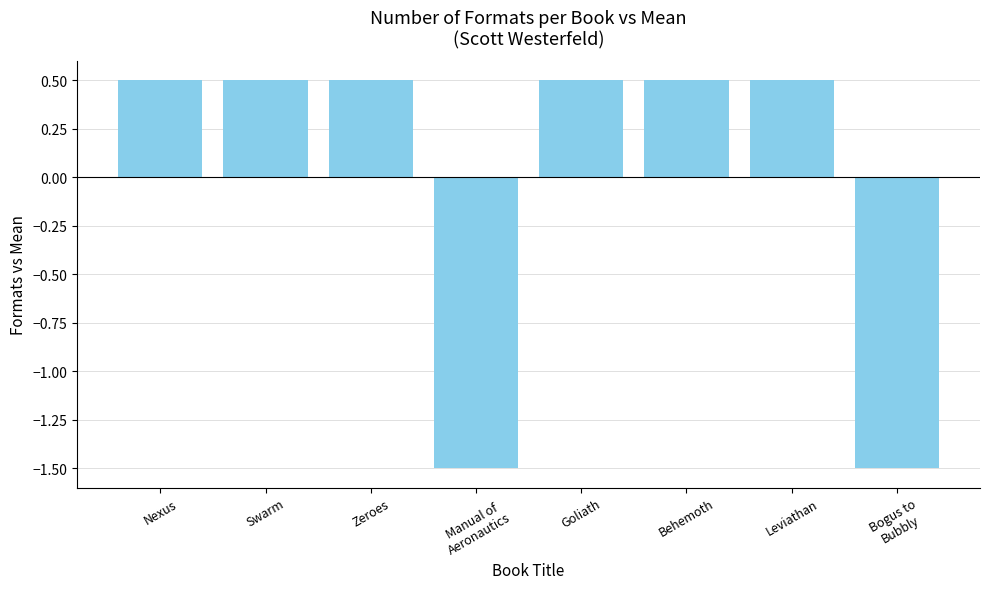

What is the smallest value displayed?

-1.5